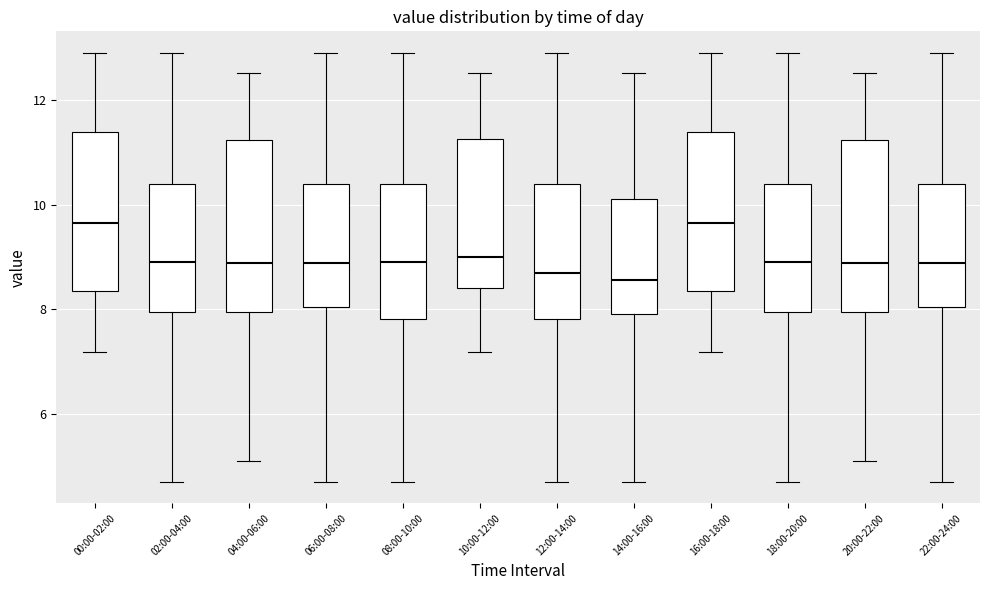

Where is the upper edge of the box for 02:00-04:00 on the y-axis? The values are not printed on the chart, so give them approximately, as read against the axis.

10.4